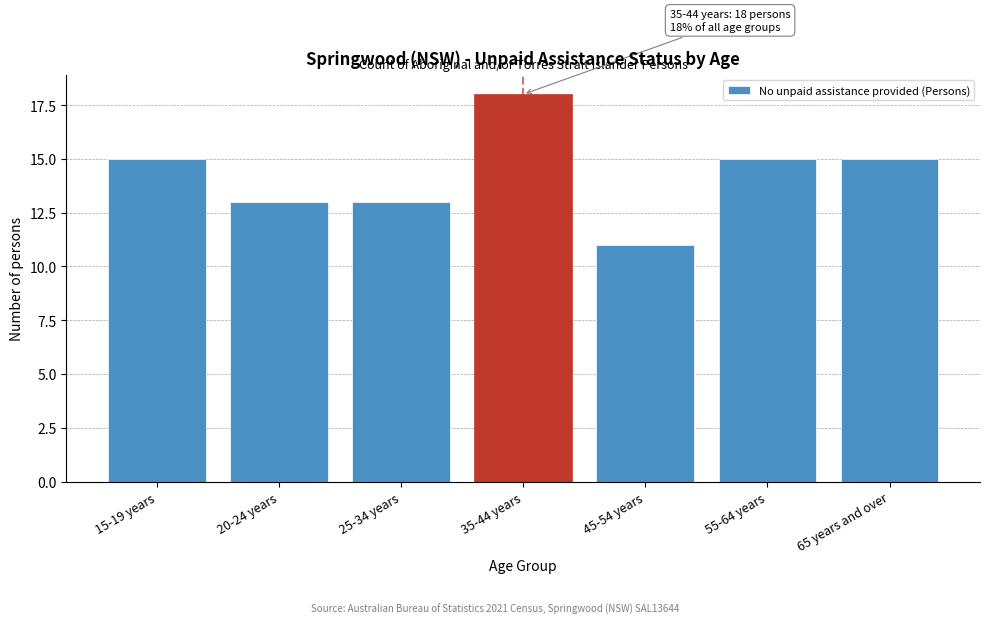

Reading left to right, transcribe all the data shown in this chart.

15	13	13	18	11	15	15